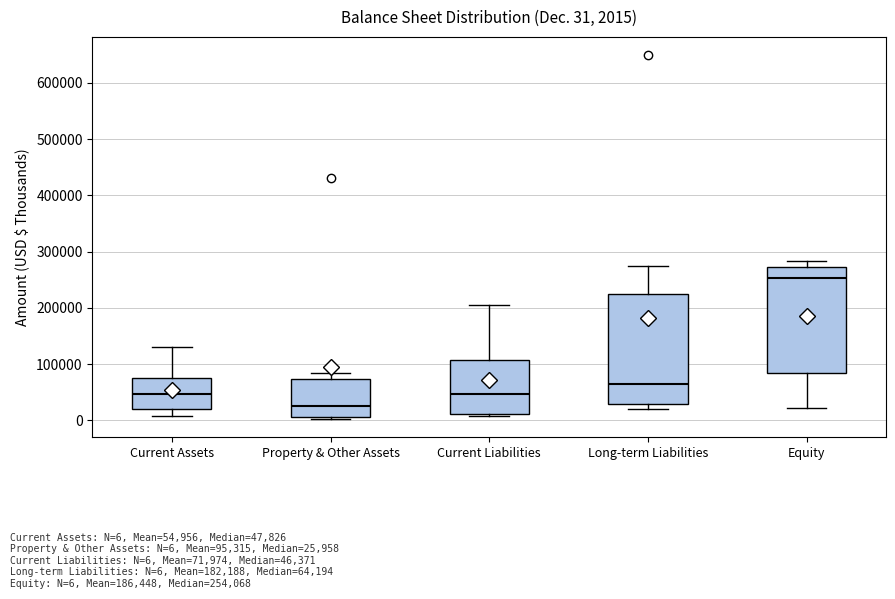

Which box has the lowest median line?

Property & Other Assets